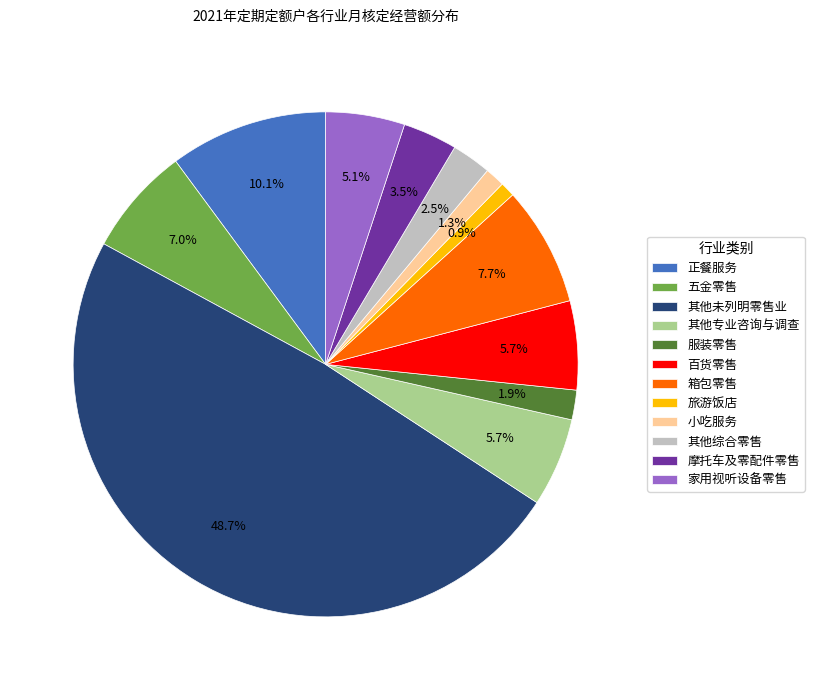

Which category has the biggest portion of the pie?

其他未列明零售业